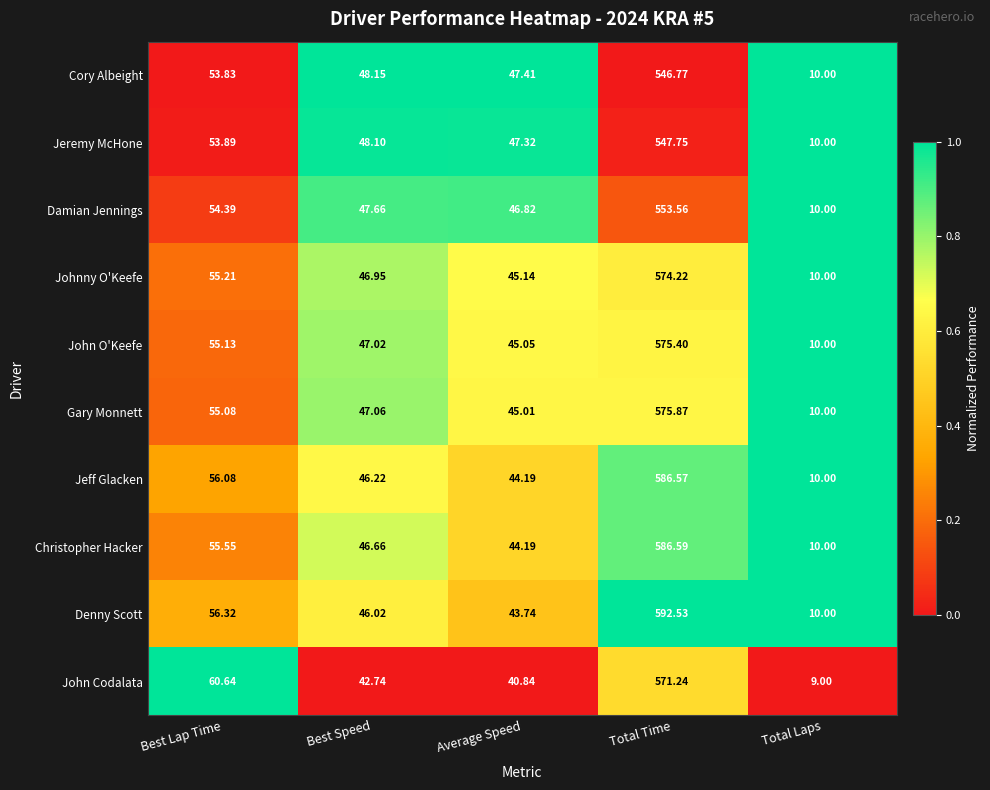

Is the value of Johnny O'Keefe at Average Speed greater than the value of John Codalata at Best Lap Time?

No